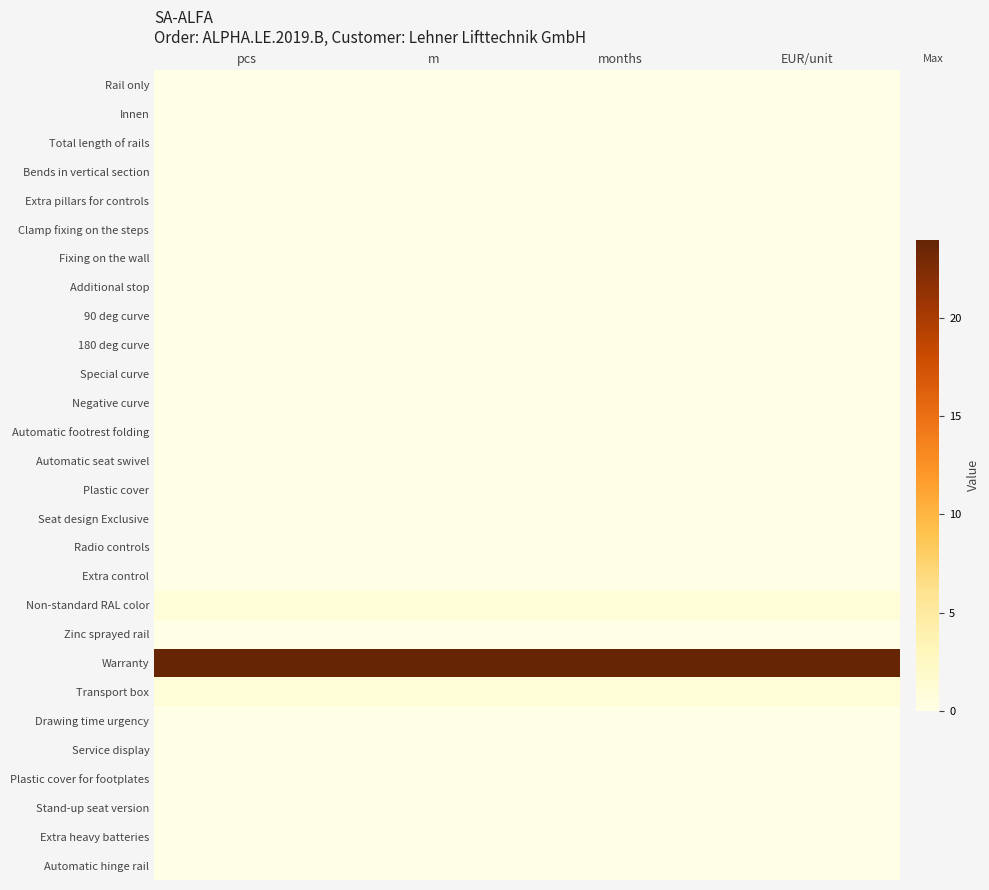

Reading left to right, what are all the values shown in this chart?

Rail only: pcs=0	m=0	months=0	EUR/unit=0
Innen: pcs=0	m=0	months=0	EUR/unit=0
Total length of rails: pcs=0	m=0	months=0	EUR/unit=0
Bends in vertical section: pcs=0	m=0	months=0	EUR/unit=0
Extra pillars for controls: pcs=0	m=0	months=0	EUR/unit=0
Clamp fixing on the steps: pcs=0	m=0	months=0	EUR/unit=0
Fixing on the wall: pcs=0	m=0	months=0	EUR/unit=0
Additional stop: pcs=0	m=0	months=0	EUR/unit=0
90 deg curve: pcs=0	m=0	months=0	EUR/unit=0
180 deg curve: pcs=0	m=0	months=0	EUR/unit=0
Special curve: pcs=0	m=0	months=0	EUR/unit=0
Negative curve: pcs=0	m=0	months=0	EUR/unit=0
Automatic footrest folding: pcs=0	m=0	months=0	EUR/unit=0
Automatic seat swivel: pcs=0	m=0	months=0	EUR/unit=0
Plastic cover: pcs=0	m=0	months=0	EUR/unit=0
Seat design Exclusive: pcs=0	m=0	months=0	EUR/unit=0
Radio controls: pcs=0	m=0	months=0	EUR/unit=0
Extra control: pcs=0	m=0	months=0	EUR/unit=0
Non-standard RAL color: pcs=1	m=1	months=1	EUR/unit=1
Zinc sprayed rail: pcs=0	m=0	months=0	EUR/unit=0
Warranty: pcs=24	m=24	months=24	EUR/unit=24
Transport box: pcs=1	m=1	months=1	EUR/unit=1
Drawing time urgency: pcs=0	m=0	months=0	EUR/unit=0
Service display: pcs=0	m=0	months=0	EUR/unit=0
Plastic cover for footplates: pcs=0	m=0	months=0	EUR/unit=0
Stand-up seat version: pcs=0	m=0	months=0	EUR/unit=0
Extra heavy batteries: pcs=0	m=0	months=0	EUR/unit=0
Automatic hinge rail: pcs=0	m=0	months=0	EUR/unit=0